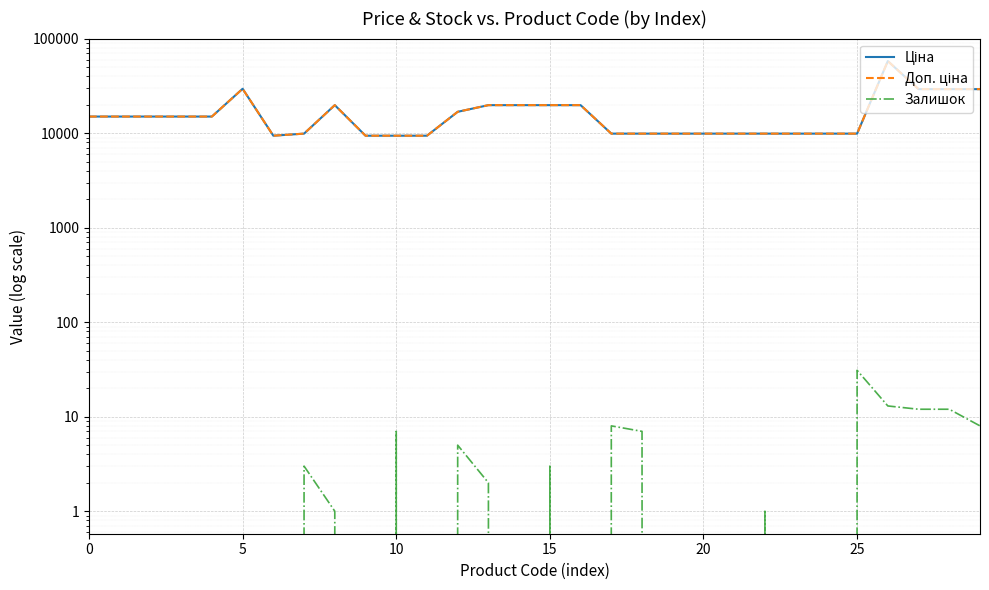

What is the value of the Ціна point at the 5th from the left?

15019.2